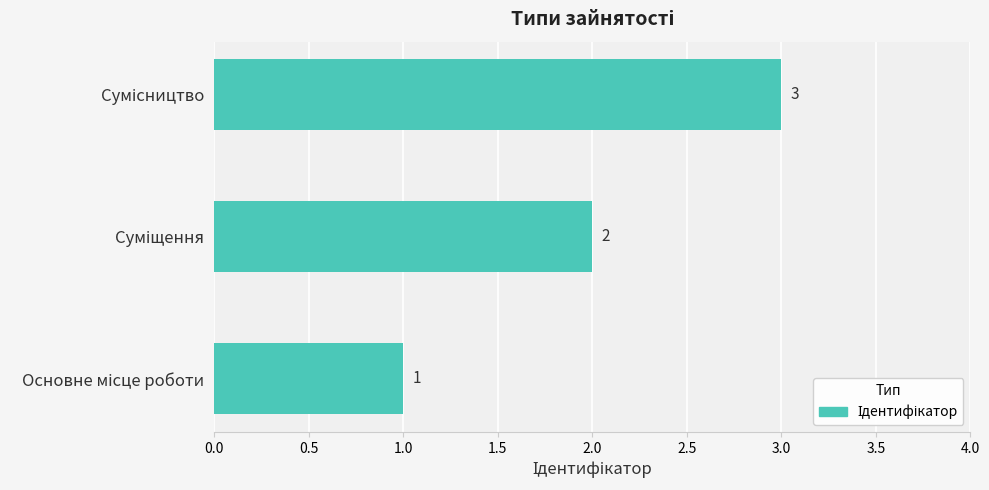

How many values are between 1 and 3?

3